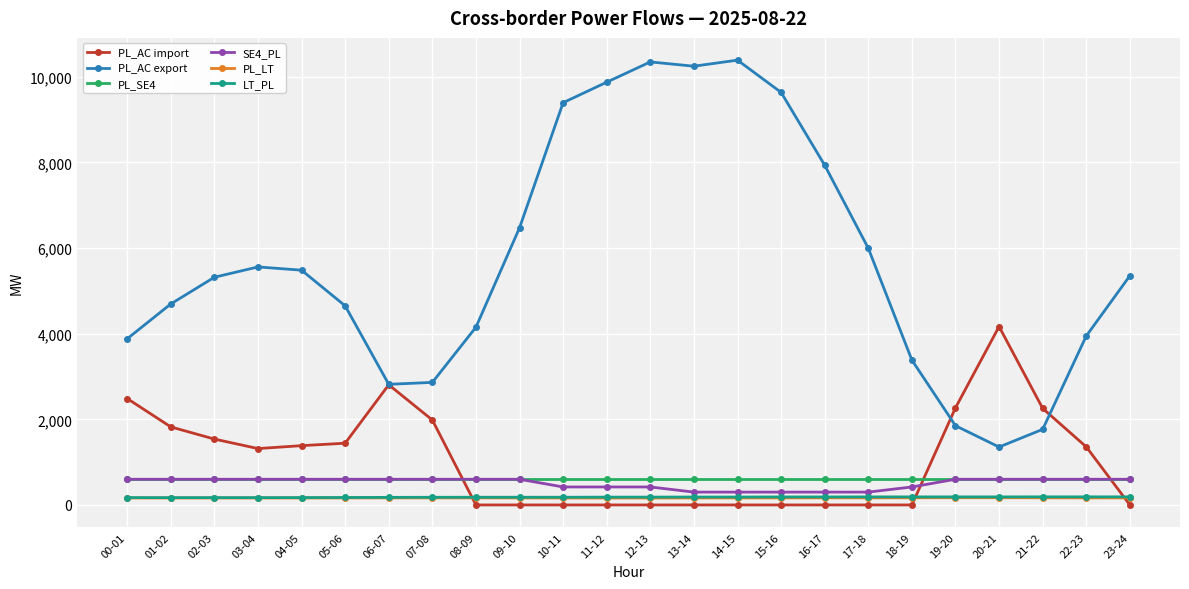

How many lines are shown in the chart?

6